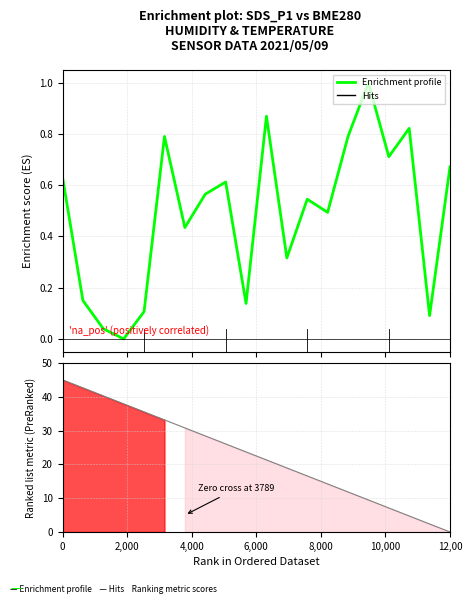

Count the number of values greater than 0.

19